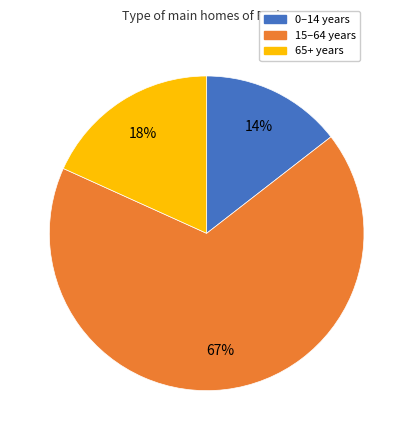

How many segments does this pie chart have?

3